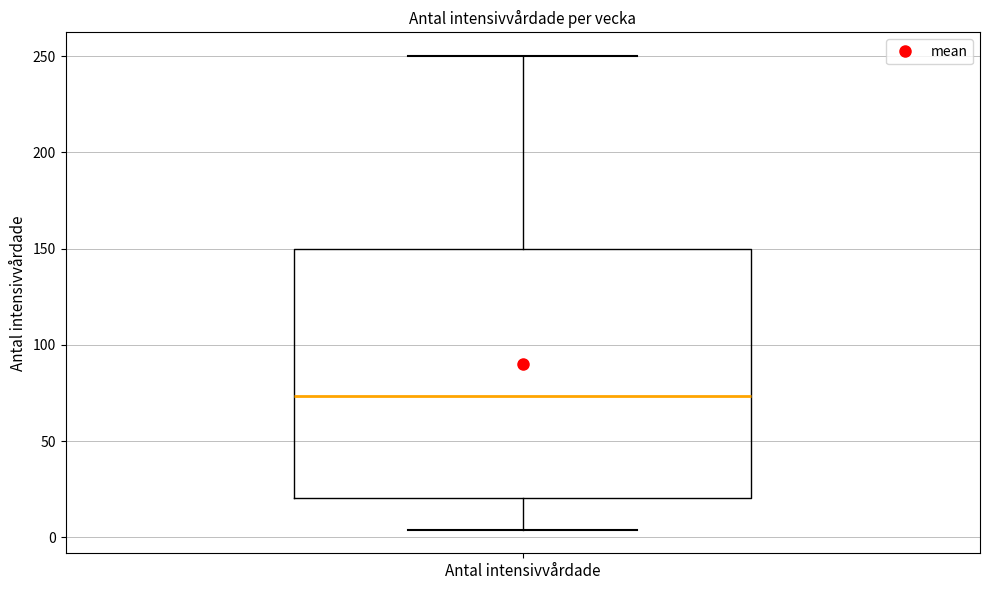

Transcribe this box plot: give where the median line is, the range the box spans, and where the two whiskers end, as read against the y-axis. The values are not printed on the chart, so give them approximately, as read against the axis.

median 75, box 20 to 150, whiskers 5 to 250